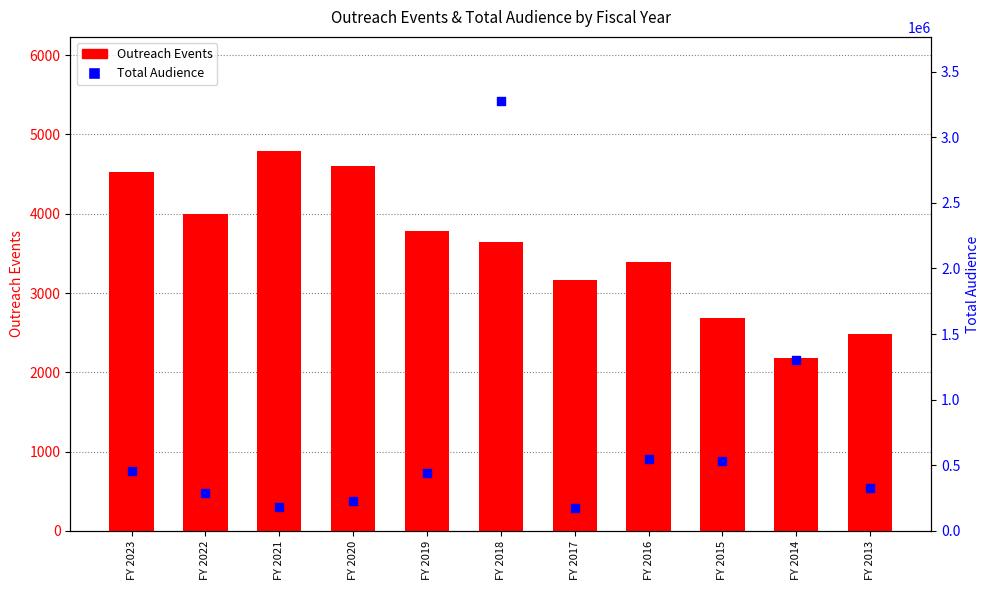

Which series contains the highest Y value?

Total Audience